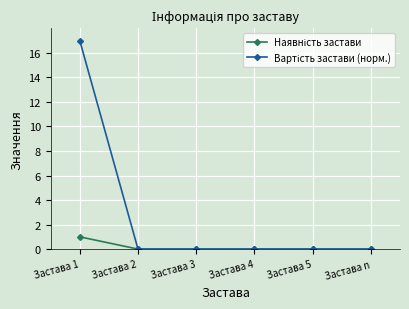

How many distinct data groups are displayed?

2